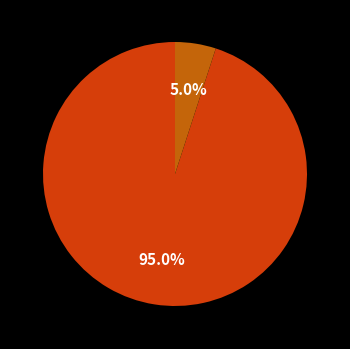

Does any single category account for the majority?

Yes